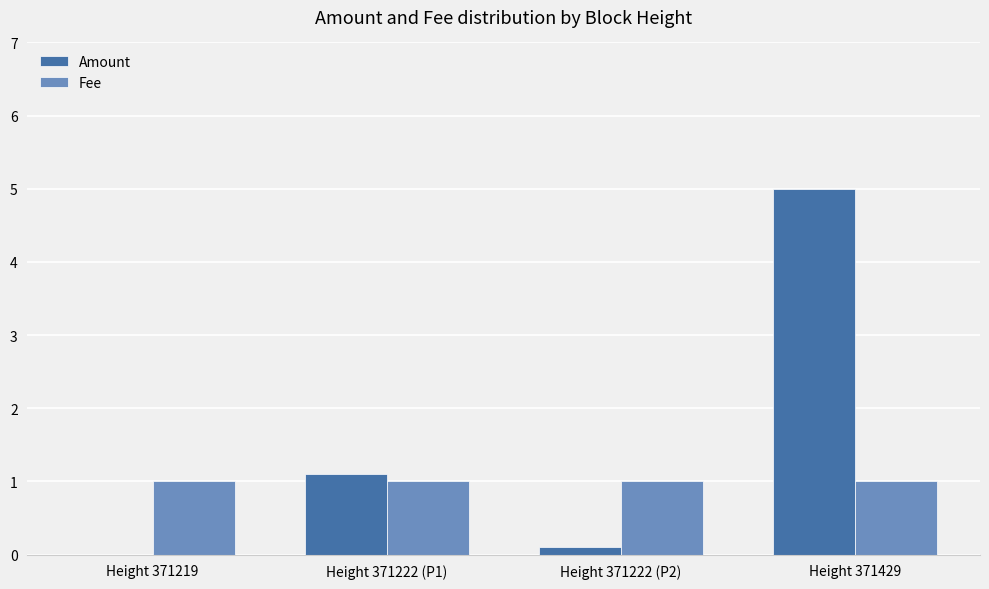

Which series has the largest range (max minus min)?

Amount